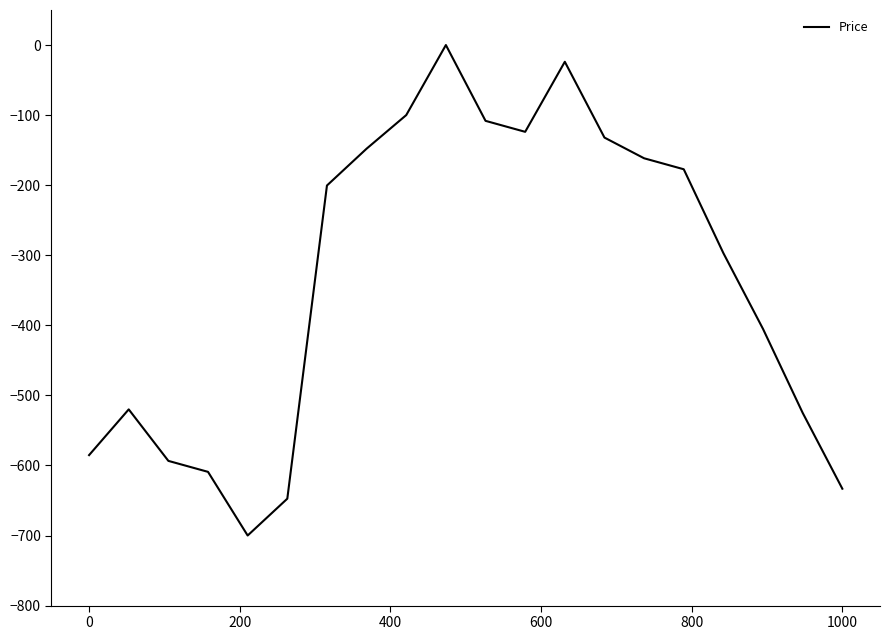

Reading left to right, list all the values displayed in this chart.

-585.3	-520.0	-593.5	-609.2	-700.0	-647.4	-200.5	-147.9	-100.0	0.0	-108.2	-123.9	-23.9	-132.1	-161.6	-177.3	-297.1	-405.3	-525.0	-633.2